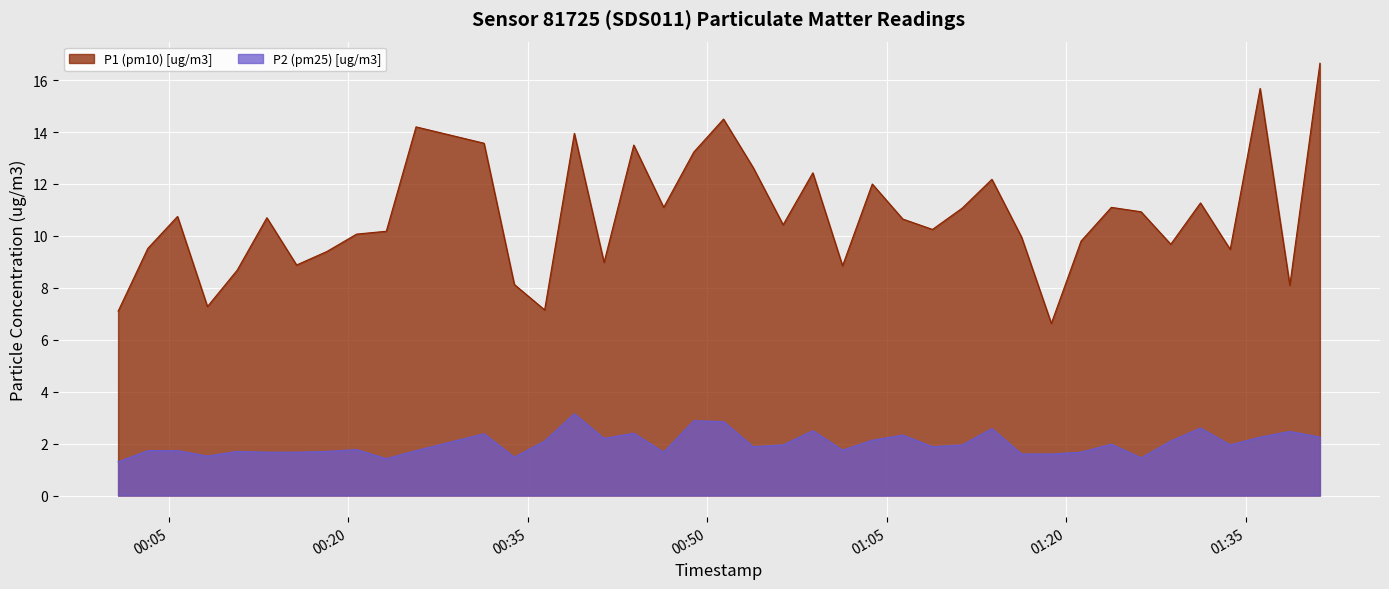

What position from the right is 2023-12-20T00:31:21?

29